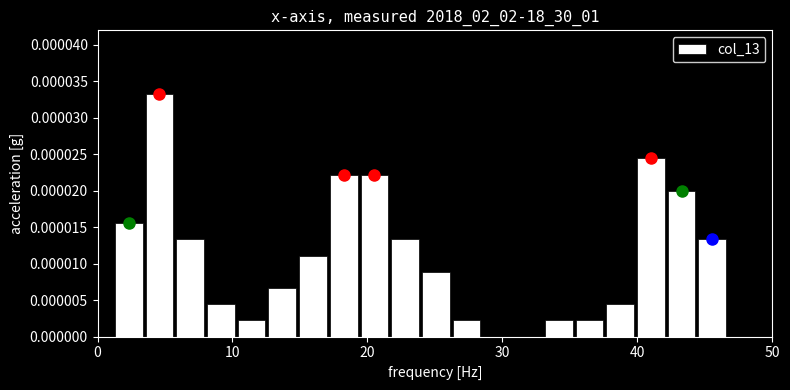

Read against the x-axis, roughly where is the centre of the tallest bar?

5